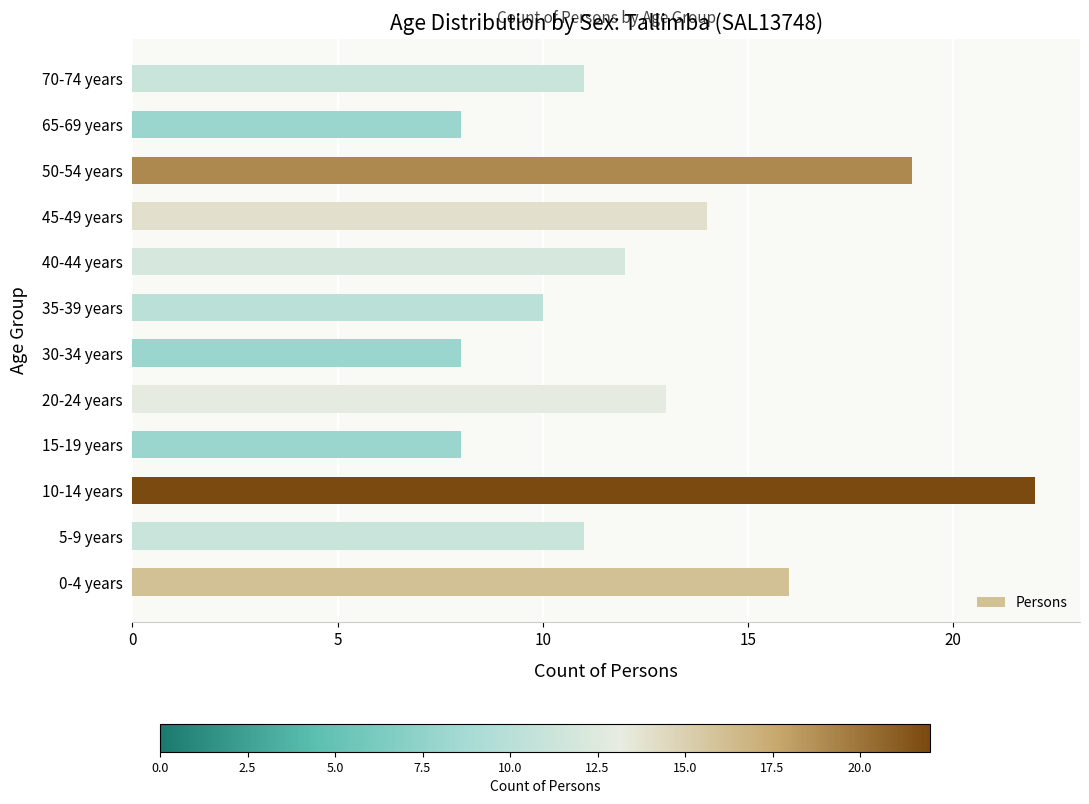

What is the change in value from 5-9 years to 30-34 years?

-3